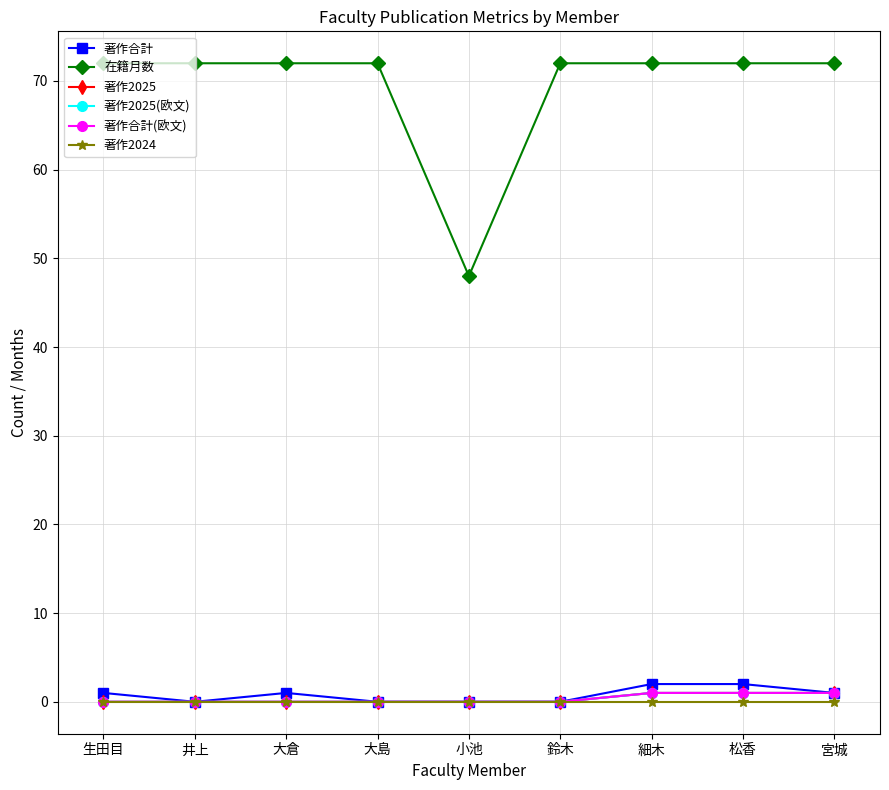

Which series has the widest spread of values?

在籍月数